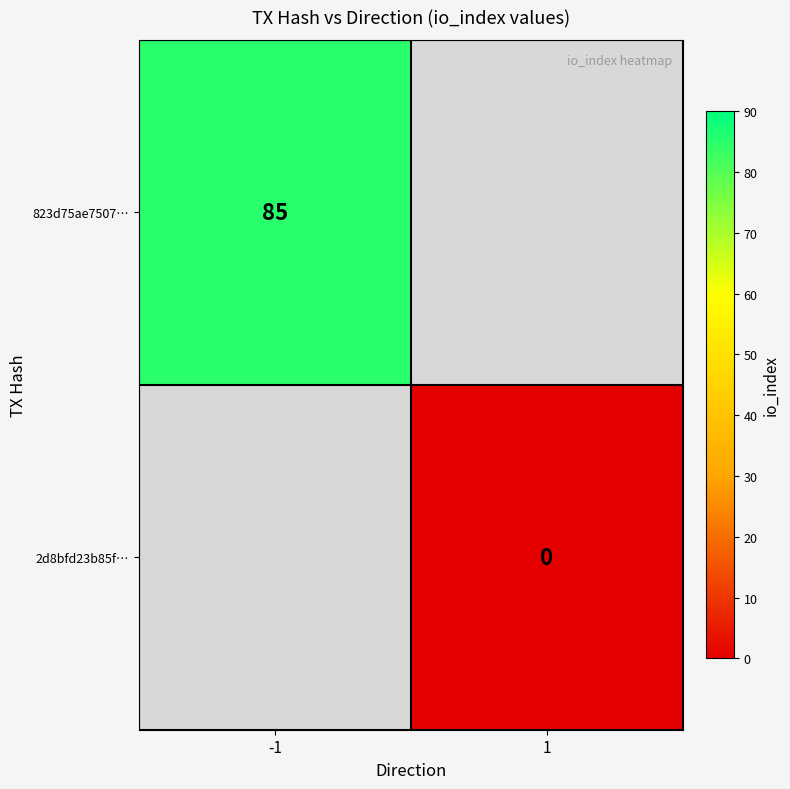

Count the number of categories in the chart.

2